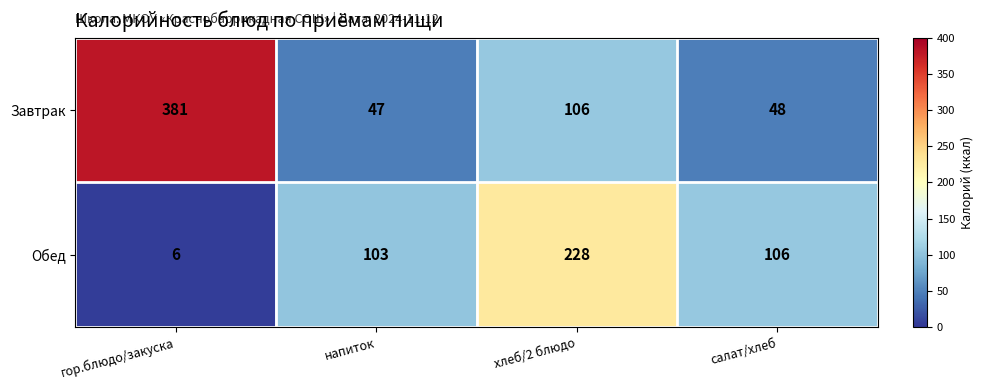

Count the number of categories in the chart.

4